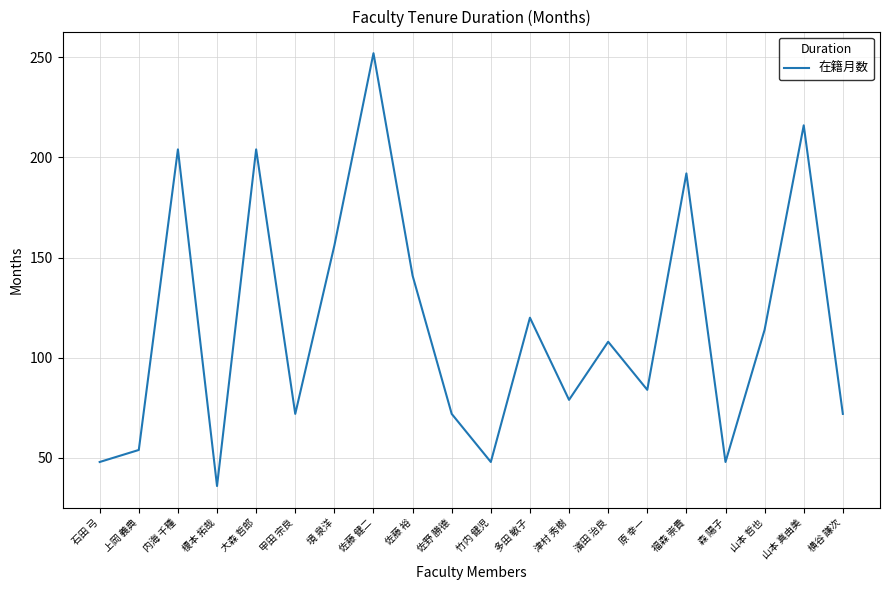

How many lines are shown in the chart?

1